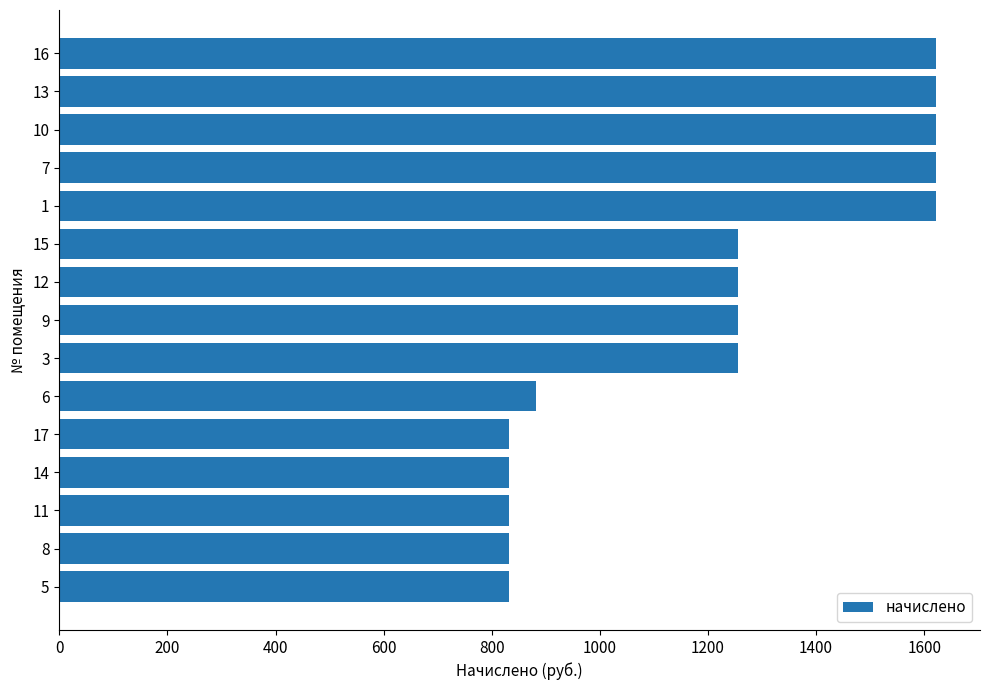

What is the change in value from 15 to 10?

+365.6